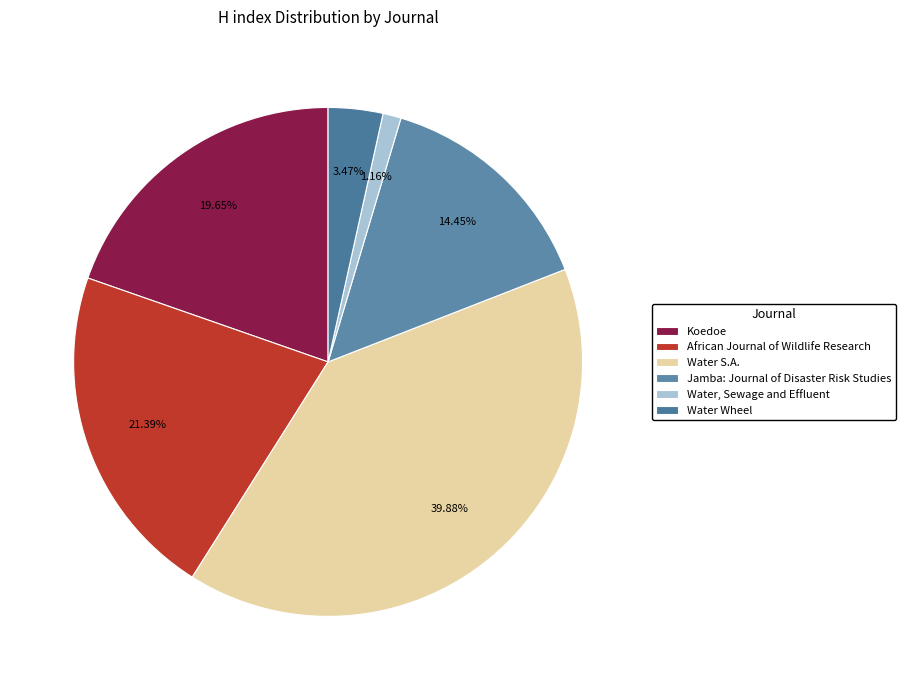

To the nearest percent, what percentage of the pie is Jamba: Journal of Disaster Risk Studies?

14%